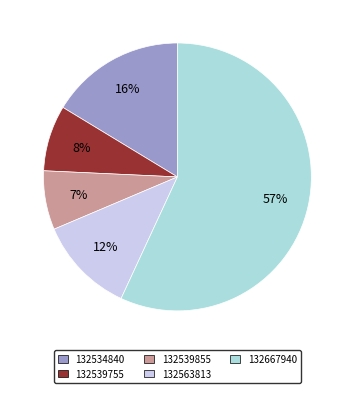

True or false: 132539855 accounts for 17% of the total.

False